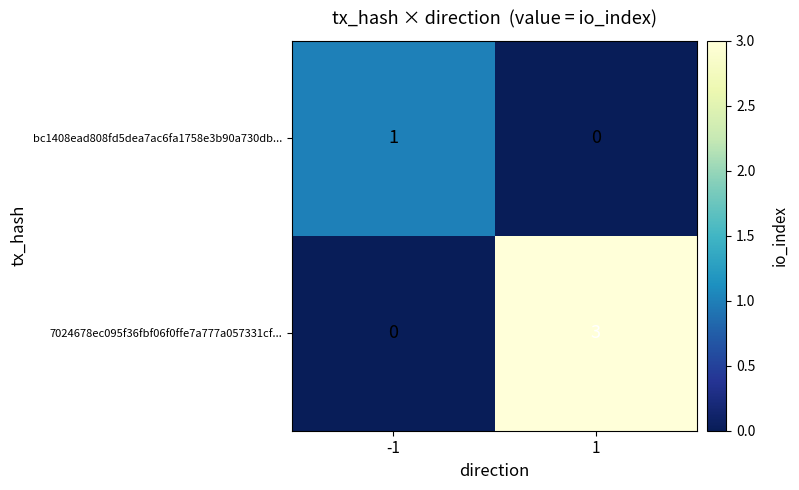

Reading right to left, list all the values displayed in this chart.

bc1408ead808fd5dea7ac6fa1758e3b90a730db...: 1=0	-1=1
7024678ec095f36fbf06f0ffe7a777a057331cf...: 1=3	-1=0